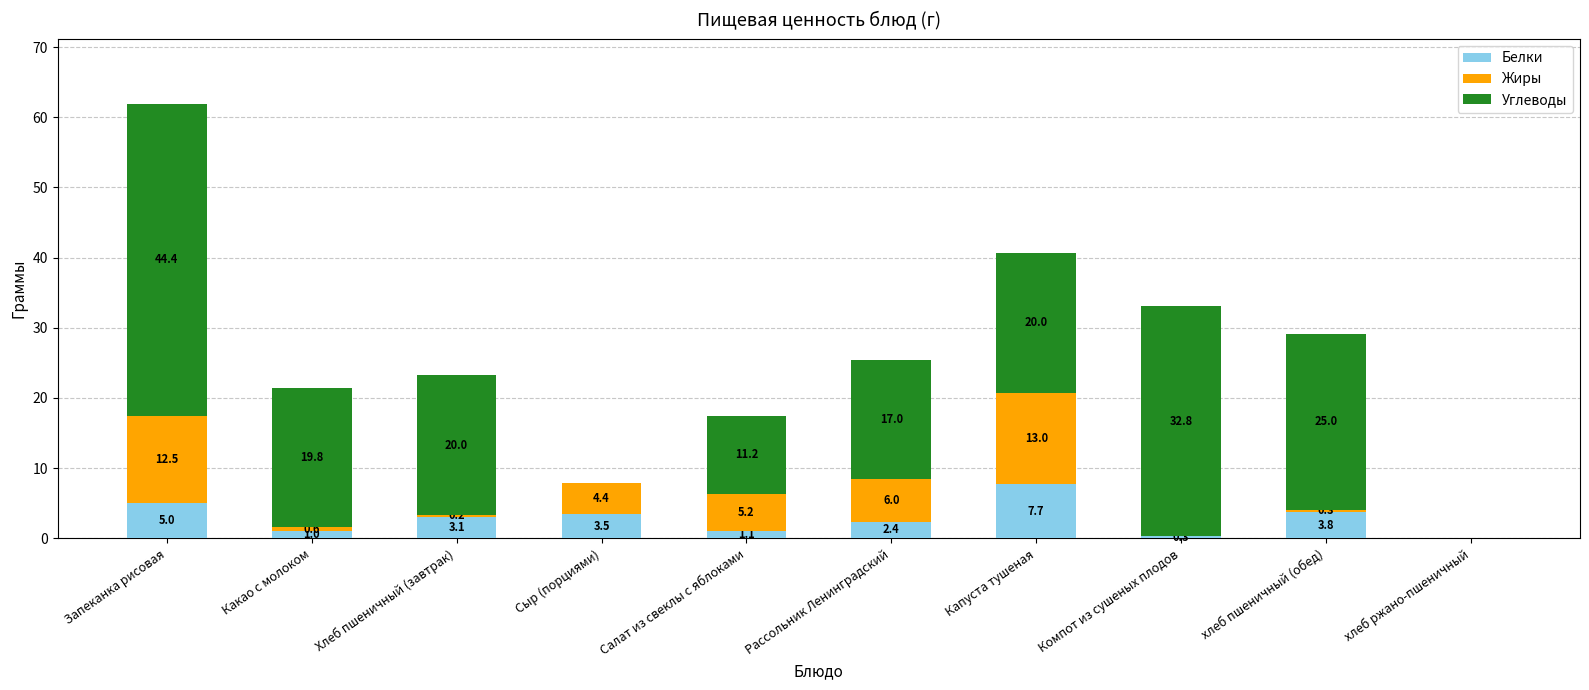

What is the sum of all Белки values?

27.9